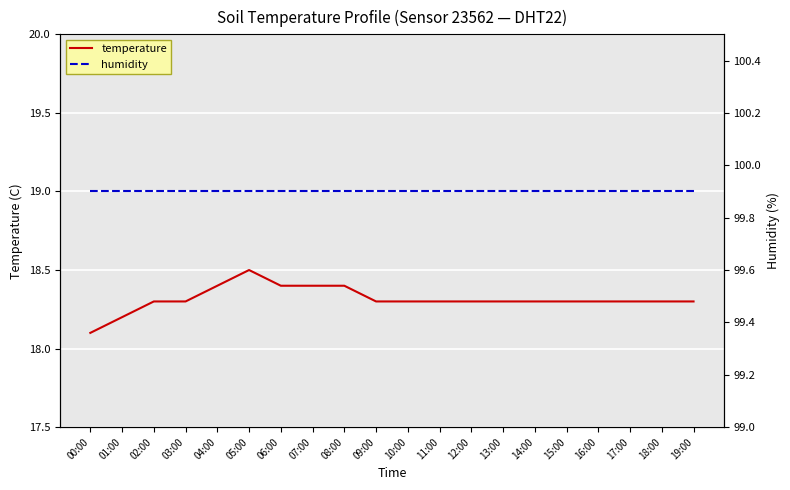

Which series has the largest total across all categories?

humidity